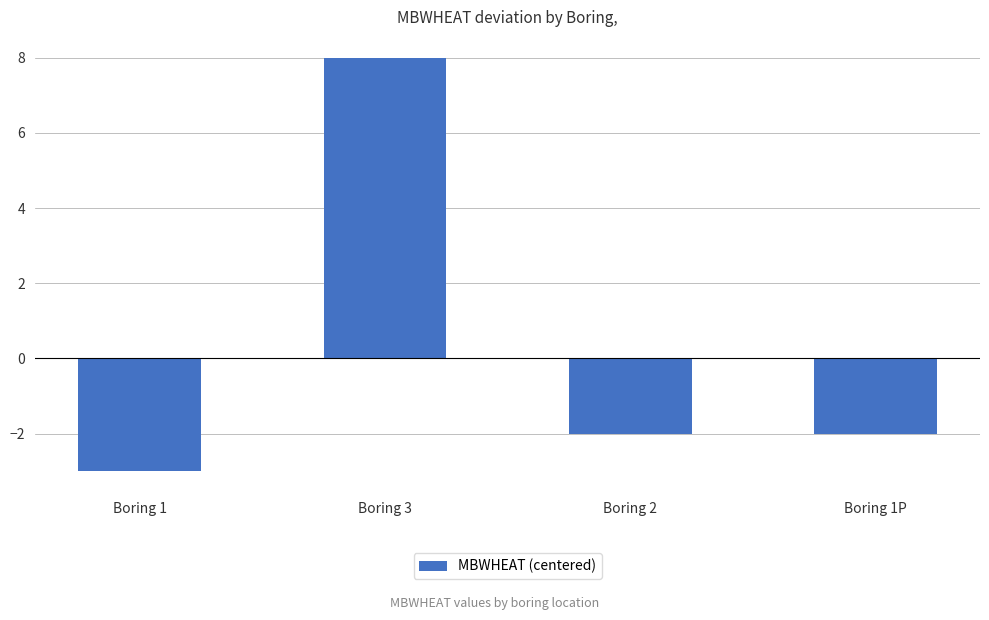

The value at Boring 1 is -1. True or false?

False